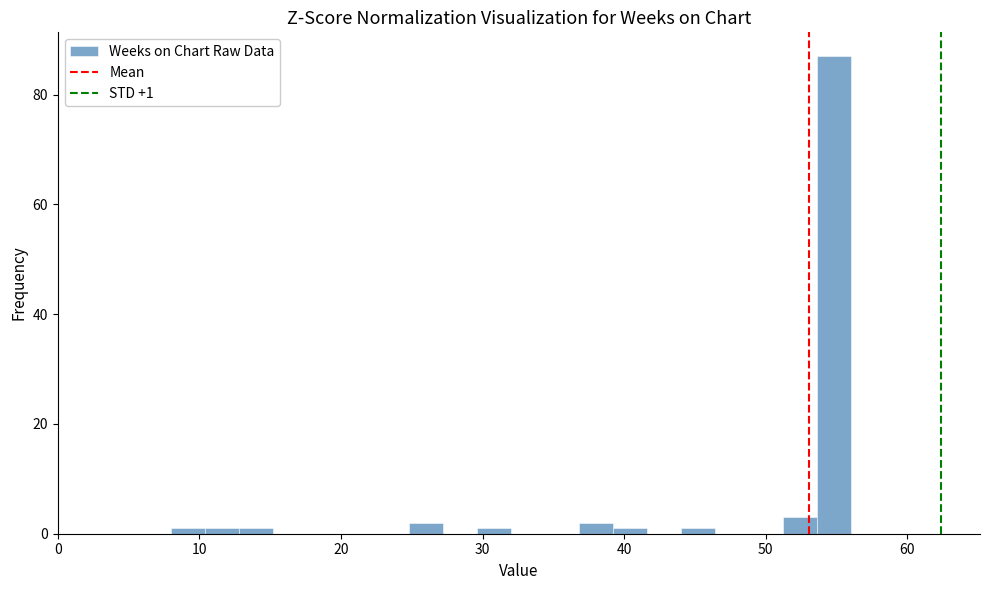

Around what value on the x-axis is the tallest bar? Give the approximate position of its centre, as read against the axis.

55